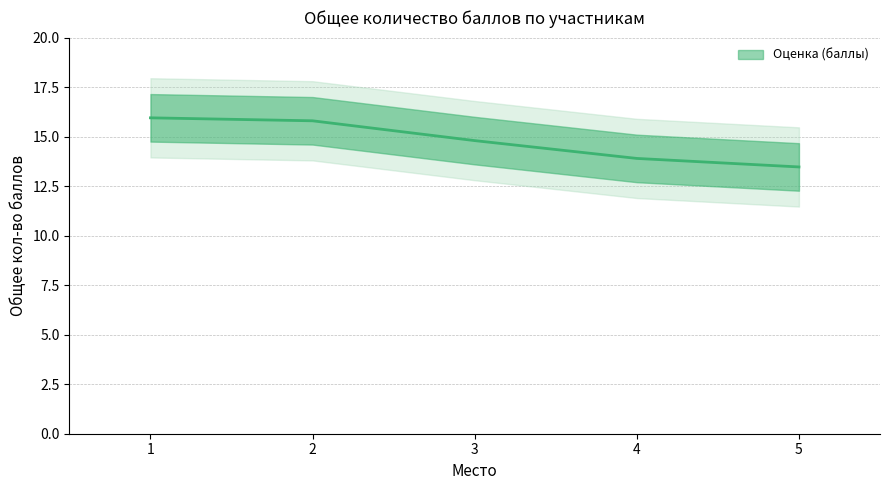

Where does the data first go above 14?

1